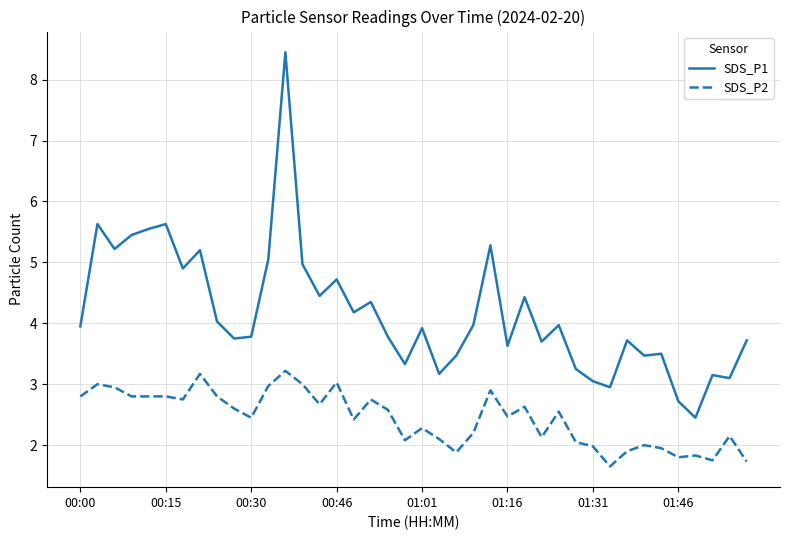

True or false: SDS_P1 and SDS_P2 cross at least once.

False